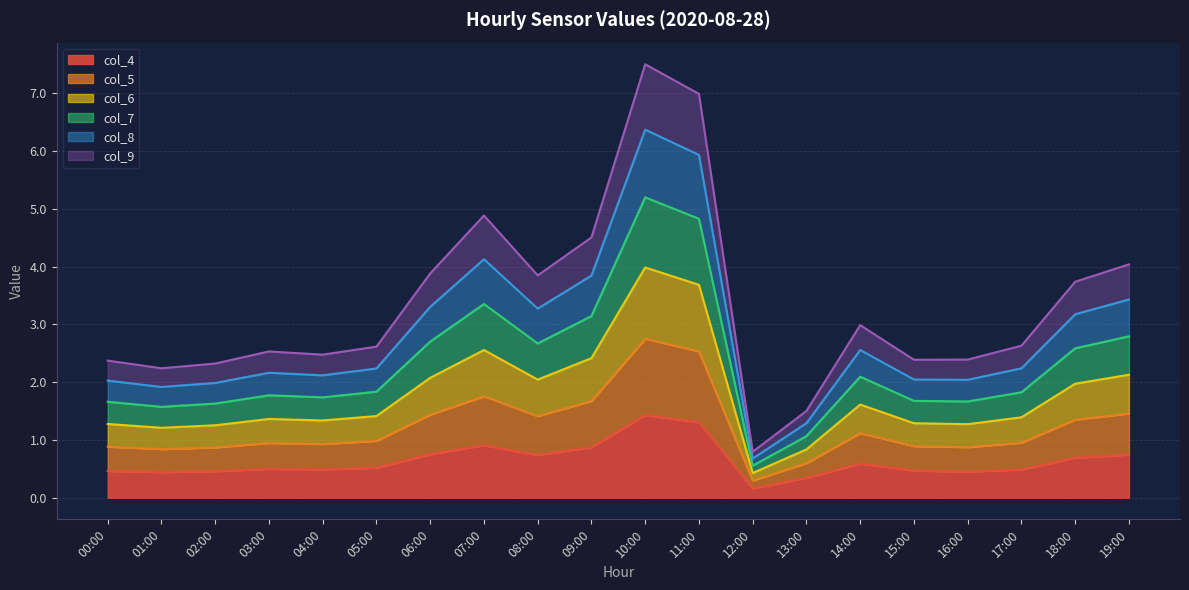

What is the maximum value for col_4?

1.4